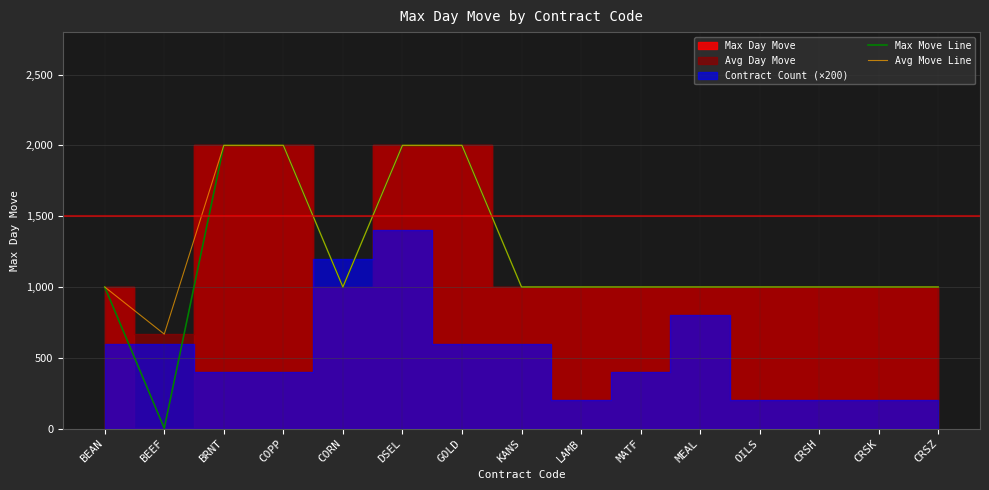

Which series changed the most between BEAN and LAMB?

Max Move Line